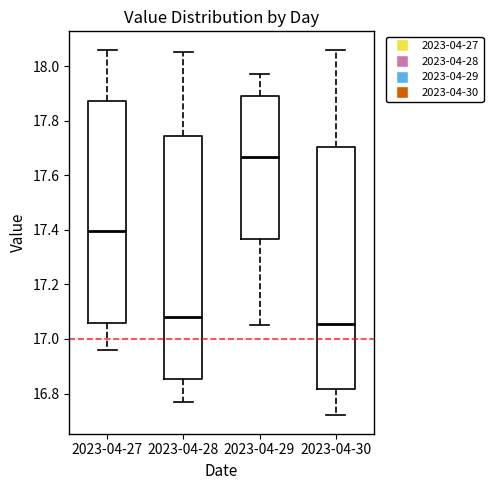

Which box's median line is the lowest?

2023-04-30